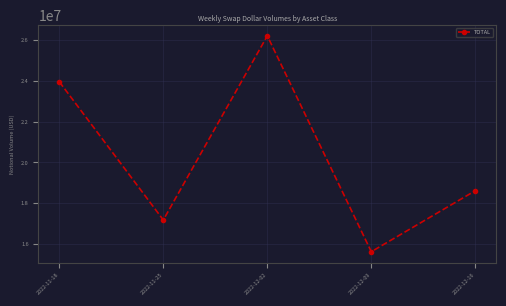

Reading left to right, list all the values displayed in this chart.

2022-11-18=23956800	2022-11-25=17175287	2022-12-02=26209046	2022-12-09=15617508	2022-12-16=18611231